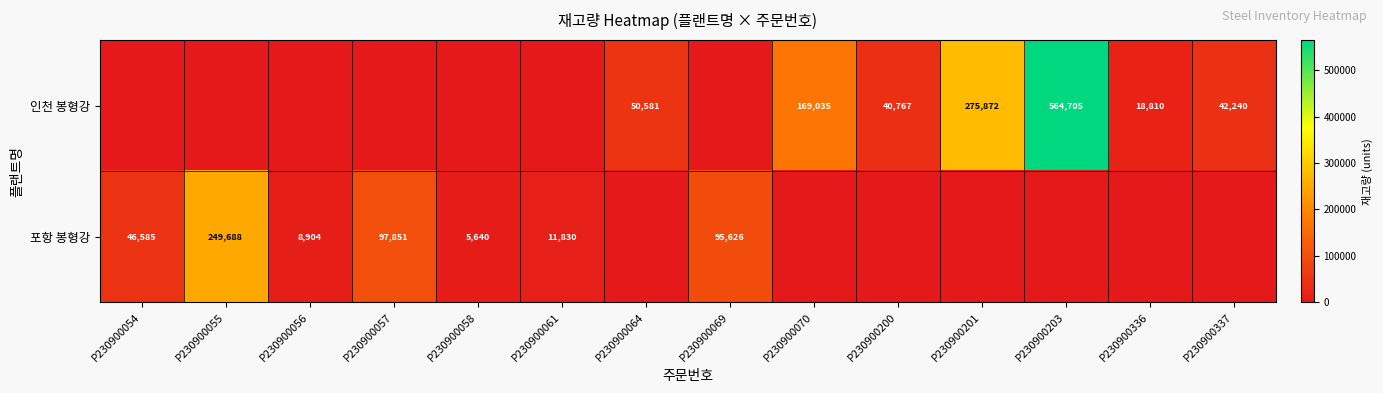

The 인천 봉형강 series shows 9089 at P230900336. True or false?

False